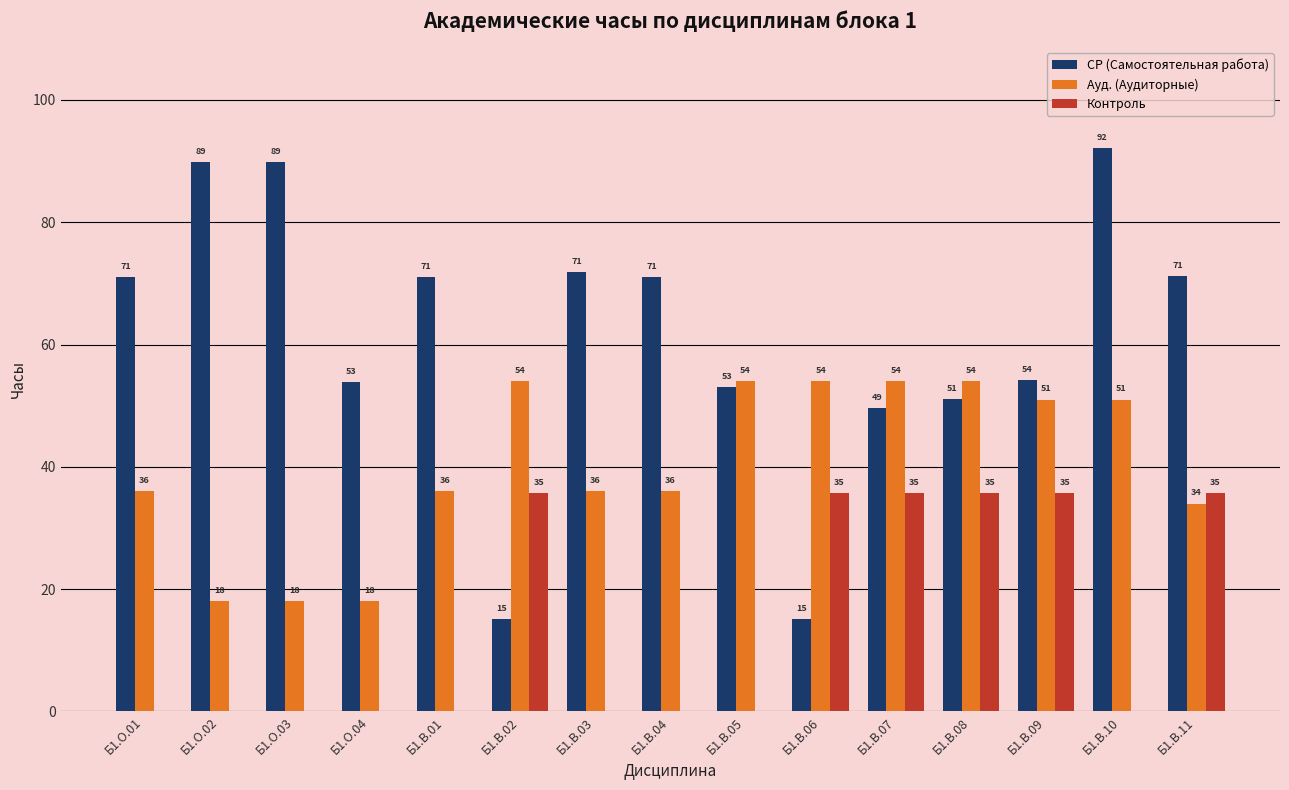

Are the bars horizontal?

No